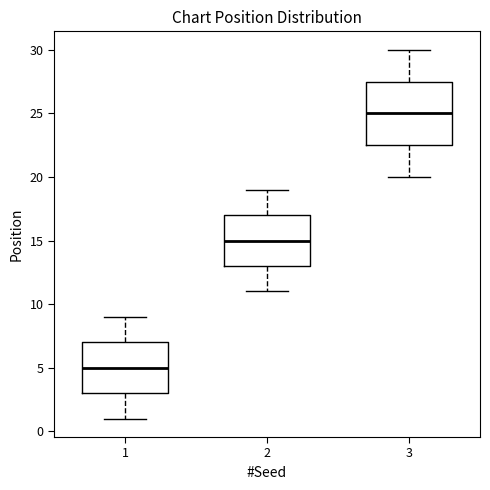

Reading left to right, transcribe this box plot: for each box, give where its median line is, the range the box spans, and where its two whiskers end, as read against the y-axis. The values are not printed on the chart, so give them approximately, as read against the axis.

1: median 5.0, box 3.0 to 7.0, whiskers 1.0 to 9.0
2: median 15.0, box 13.0 to 17.0, whiskers 11.0 to 19.0
3: median 25.0, box 22.5 to 27.5, whiskers 20.0 to 30.0